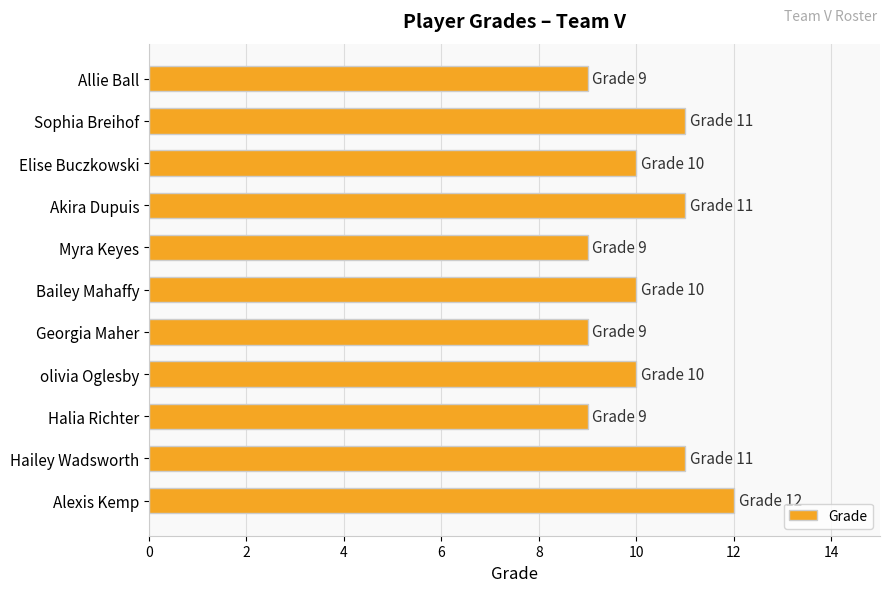

Approximately how many times larger is the value at olivia Oglesby compared to Myra Keyes?

1.1